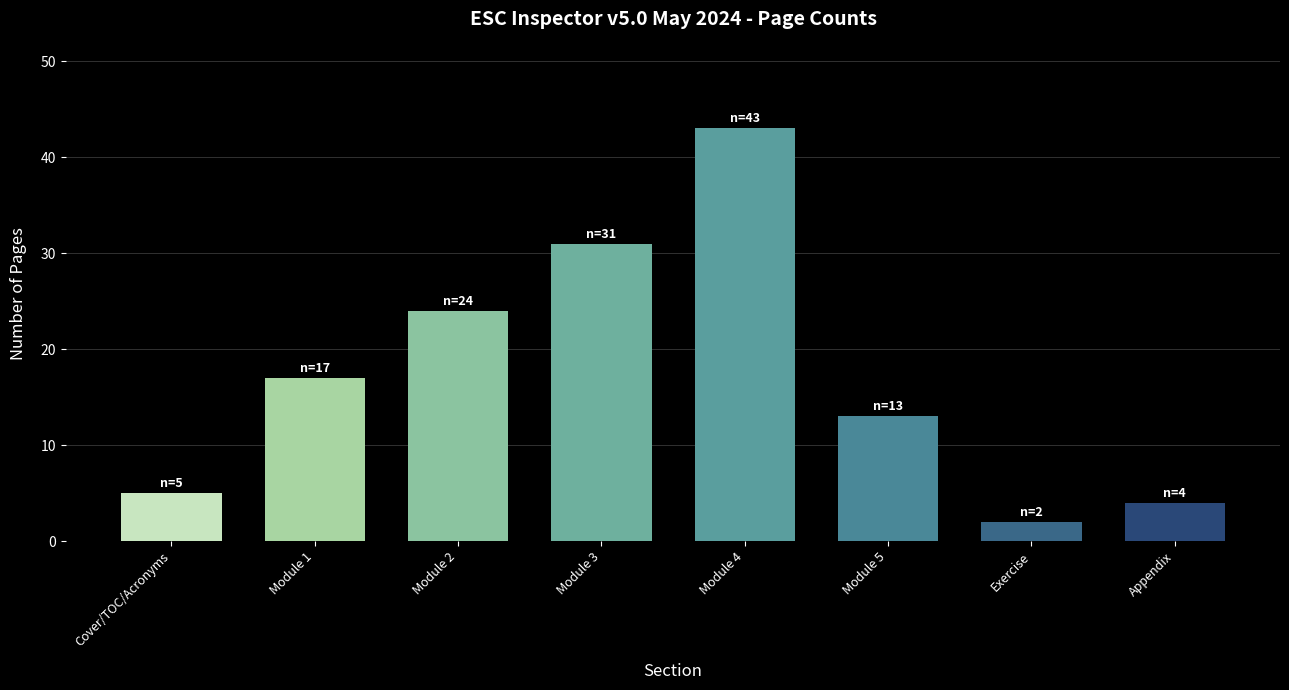

True or false: the data shows 17 at Module 1.

True